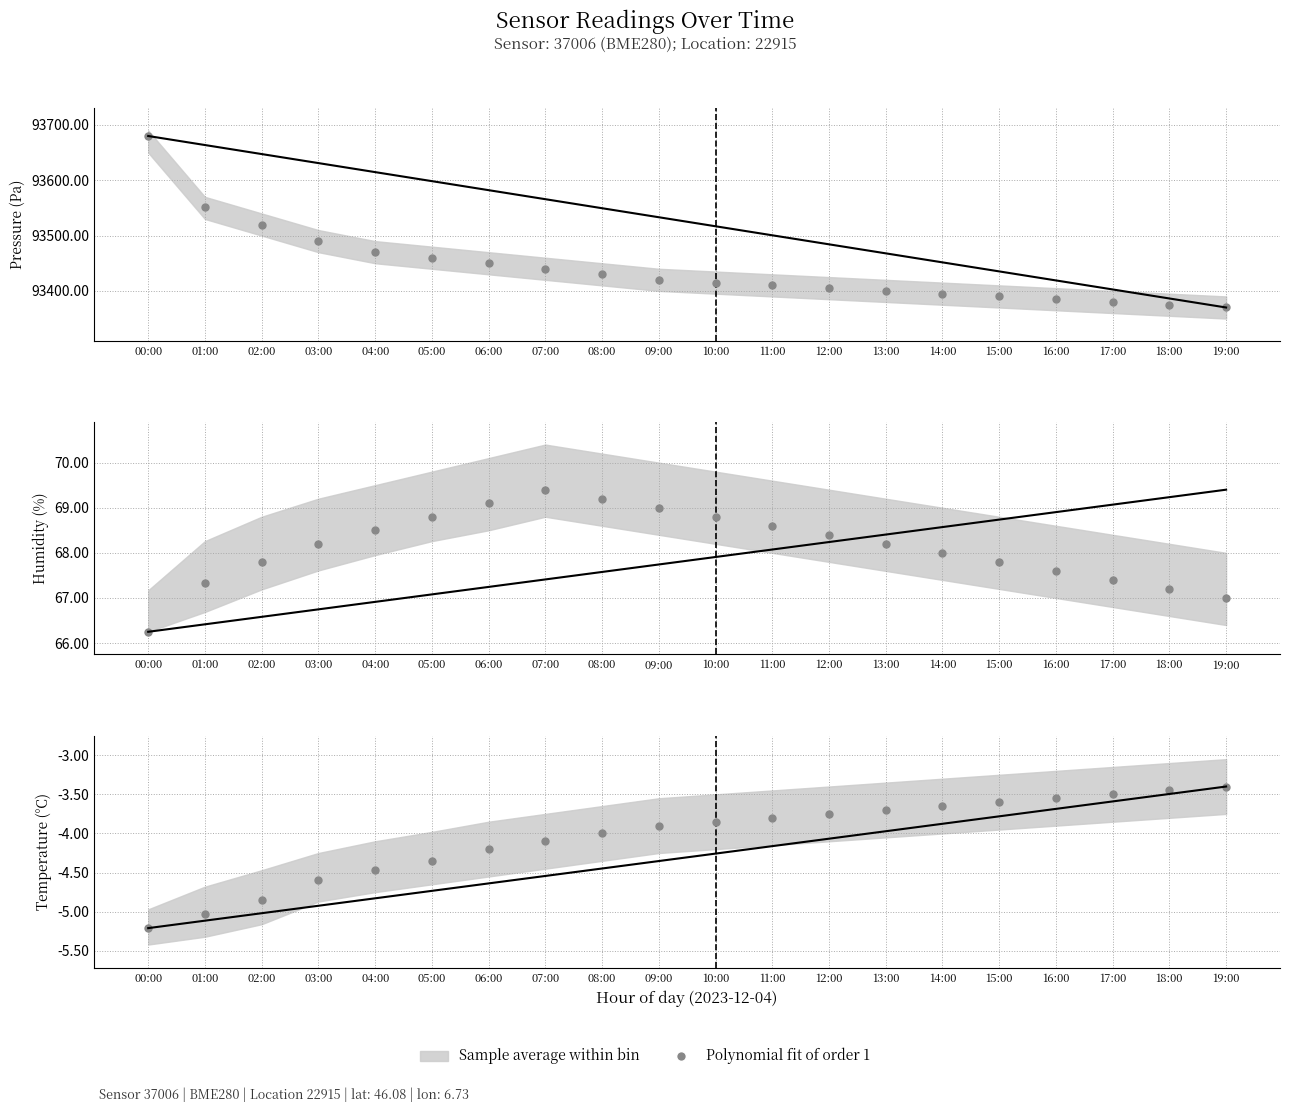

Which has a higher value, 19:00 or 04:00?

19:00